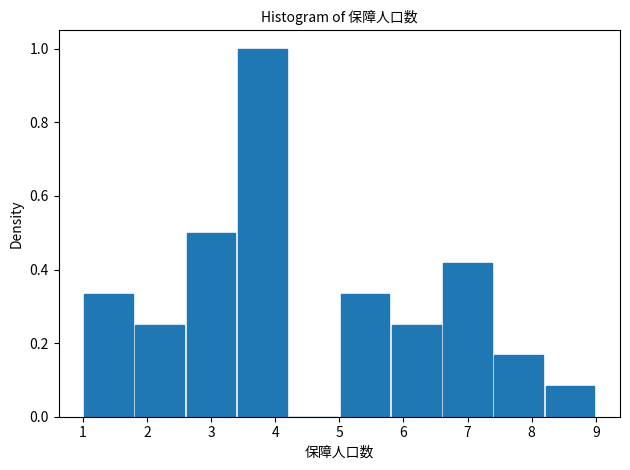

Reading left to right, transcribe this chart: for each bar, give the range it covers on the x-axis and its height. The values are not printed on the chart, so give them approximately, as read against the axis.

1.0 to 1.8: 0.34
1.8 to 2.6: 0.26
2.6 to 3.4: 0.50
3.4 to 4.2: 1.00
4.2 to 5.0: 0
5.0 to 5.8: 0.34
5.8 to 6.6: 0.26
6.6 to 7.4: 0.42
7.4 to 8.2: 0.16
8.2 to 9.0: 0.08